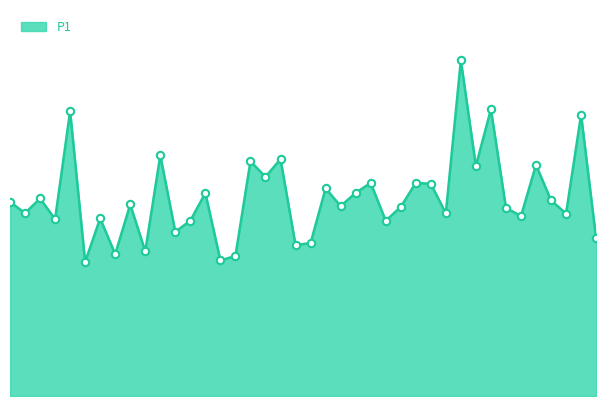

How many lines are shown in the chart?

1